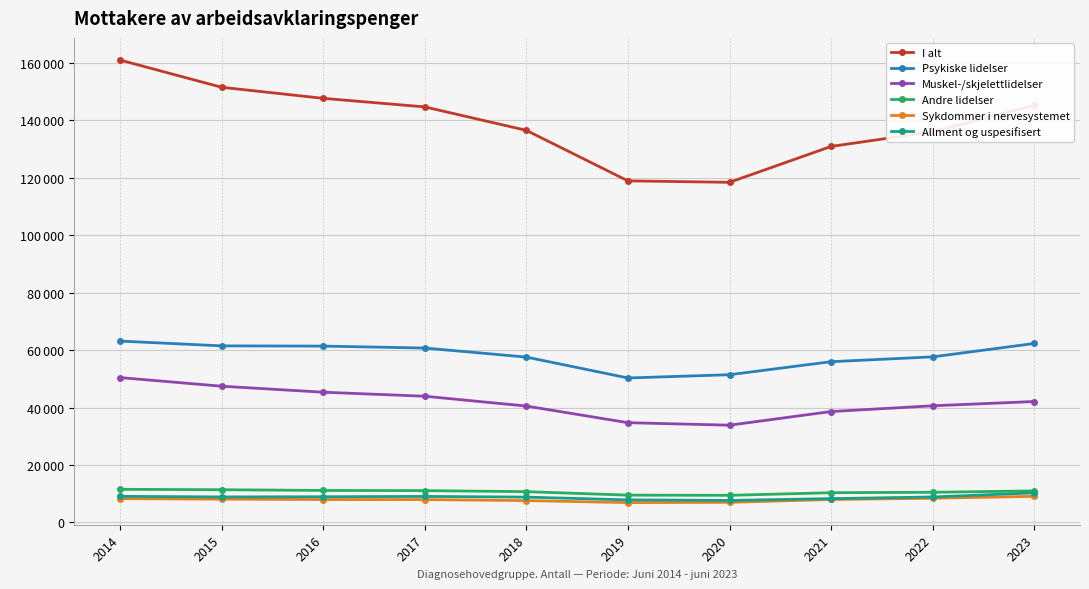

What are all the series names shown in the legend?

I alt, Psykiske lidelser, Muskel-/skjelettlidelser, Andre lidelser, Sykdommer i nervesystemet, Allment og uspesifisert